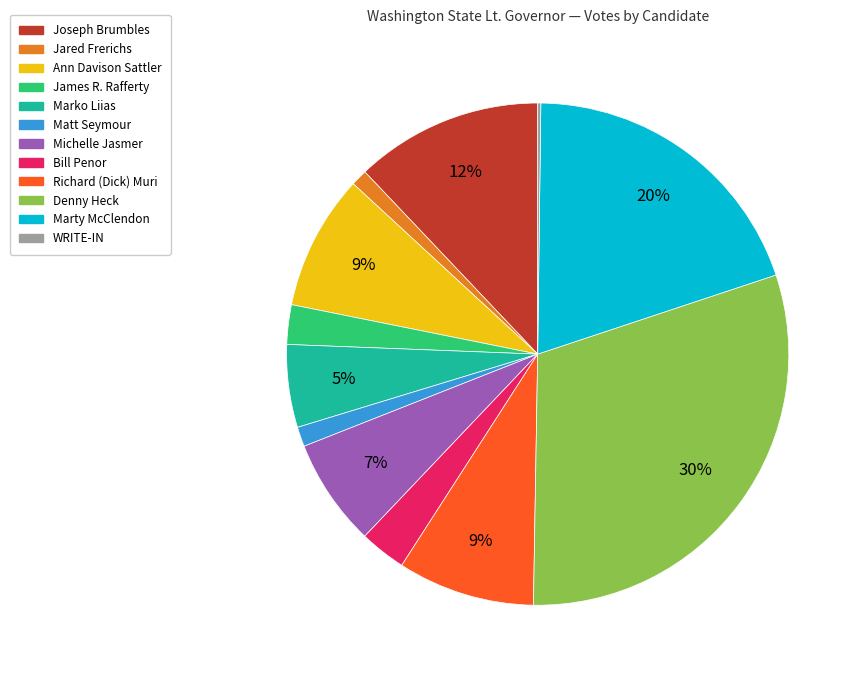

To the nearest percent, what is the difference between the largest and smallest slice percentages?

30%